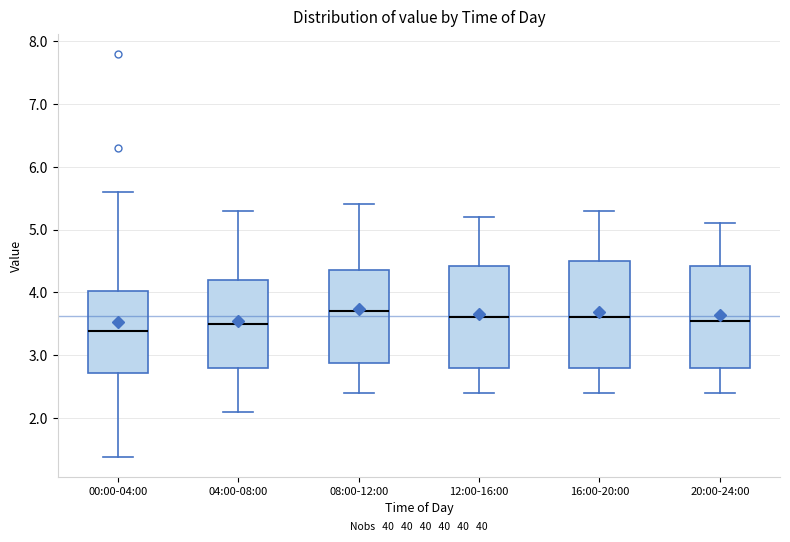

Reading left to right, transcribe this box plot: for each box, give where its median line is, the range the box spans, and where its two whiskers end, as read against the y-axis. The values are not printed on the chart, so give them approximately, as read against the axis.

00:00-04:00: median 3.4, box 2.7 to 4.0, whiskers 1.4 to 5.6
04:00-08:00: median 3.5, box 2.8 to 4.2, whiskers 2.1 to 5.3
08:00-12:00: median 3.7, box 2.9 to 4.4, whiskers 2.4 to 5.4
12:00-16:00: median 3.6, box 2.8 to 4.4, whiskers 2.4 to 5.2
16:00-20:00: median 3.6, box 2.8 to 4.5, whiskers 2.4 to 5.3
20:00-24:00: median 3.6, box 2.8 to 4.4, whiskers 2.4 to 5.1